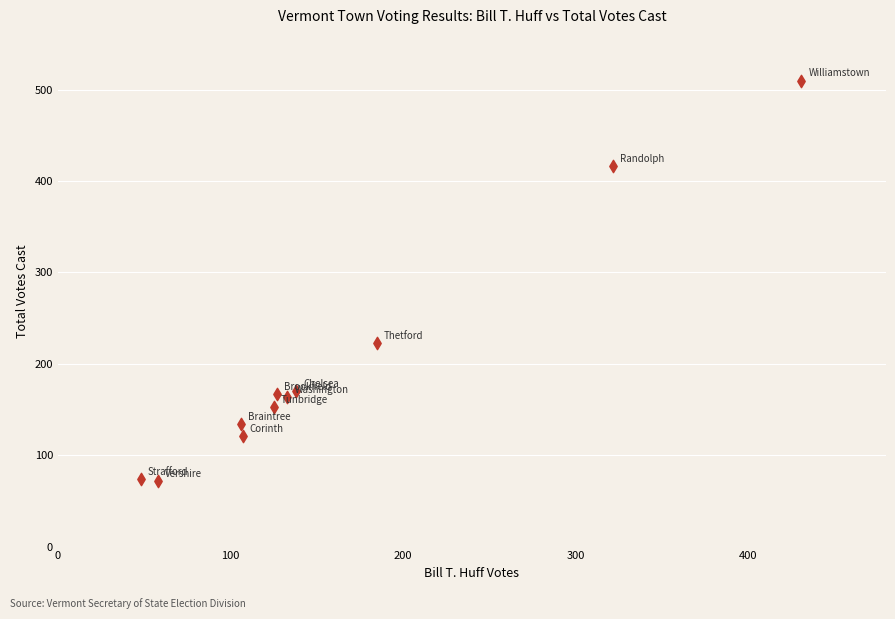

What is the average Y value?

200